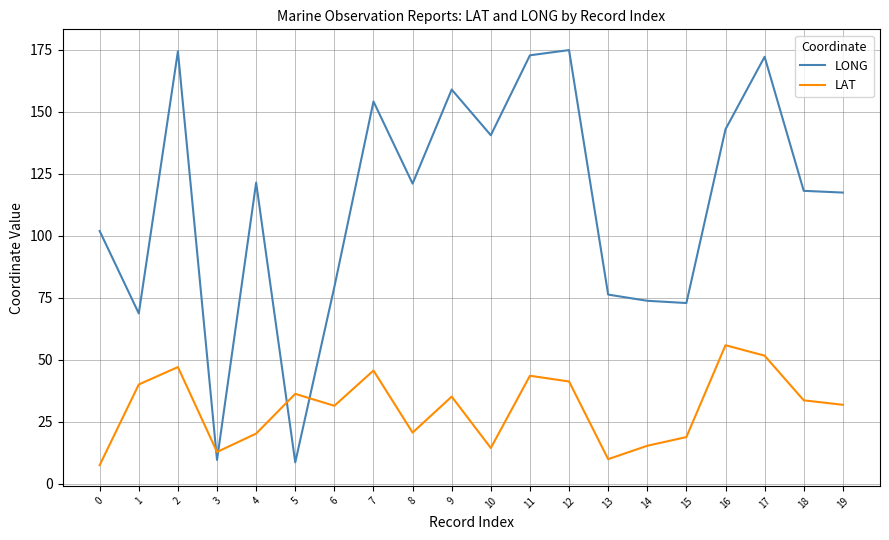

The LONG series shows 79.4 at 6. True or false?

True